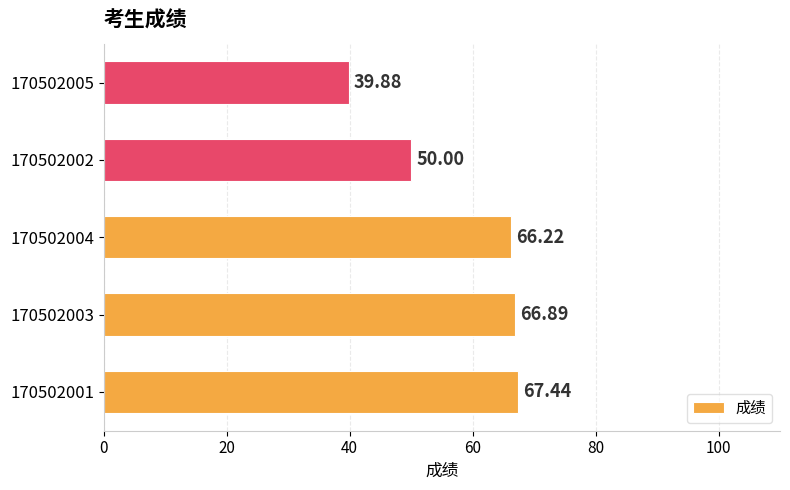

How many bars are there in total?

5